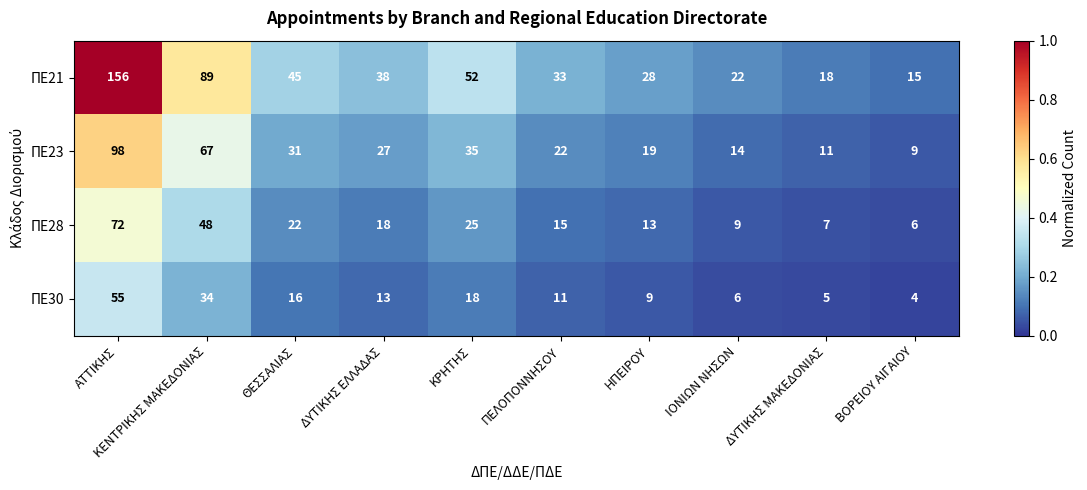

Between ΚΕΝΤΡΙΚΗΣ ΜΑΚΕΔΟΝΙΑΣ and ΗΠΕΙΡΟΥ, which series saw the biggest shift?

ΠΕ21